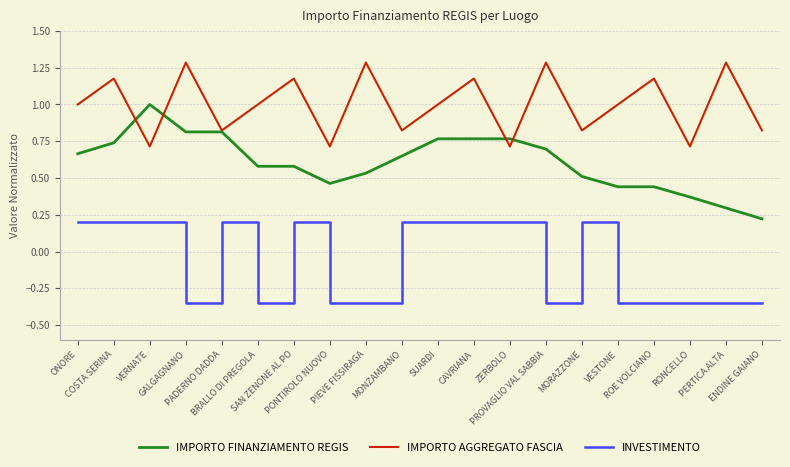

What is the greatest value displayed?

1.3